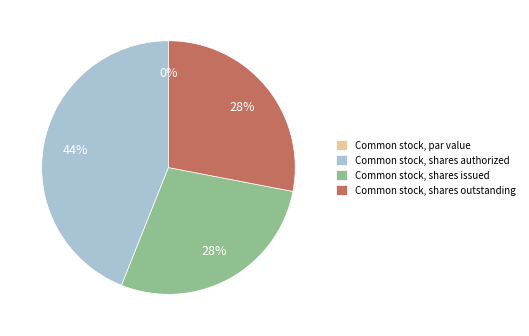

To the nearest percent, what is the average slice percentage?

25%